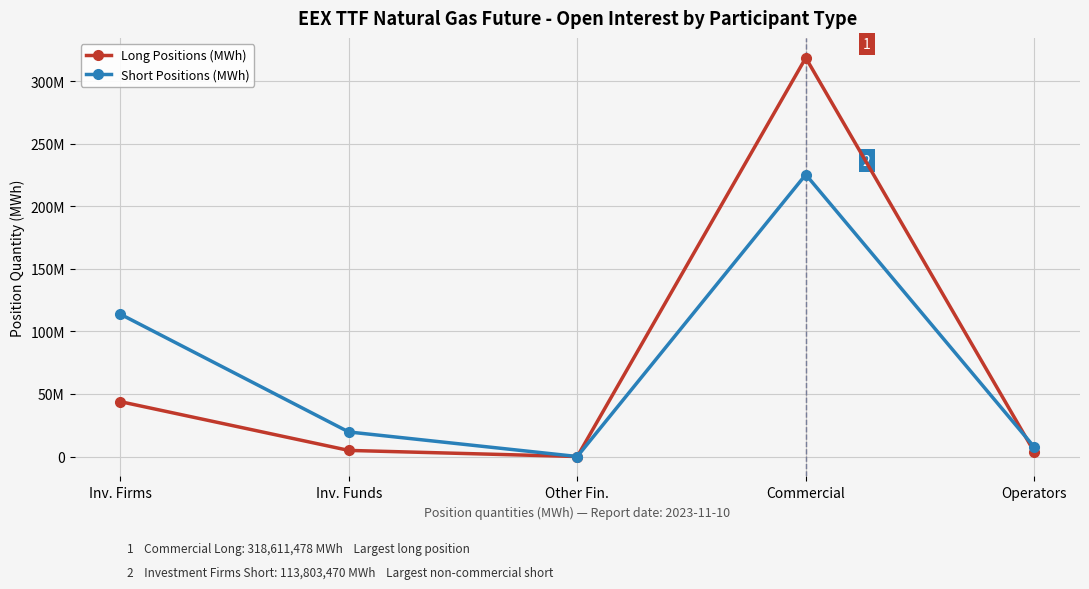

Where do Long Positions (MWh) and Short Positions (MWh) first cross each other?

Commercial and Operators